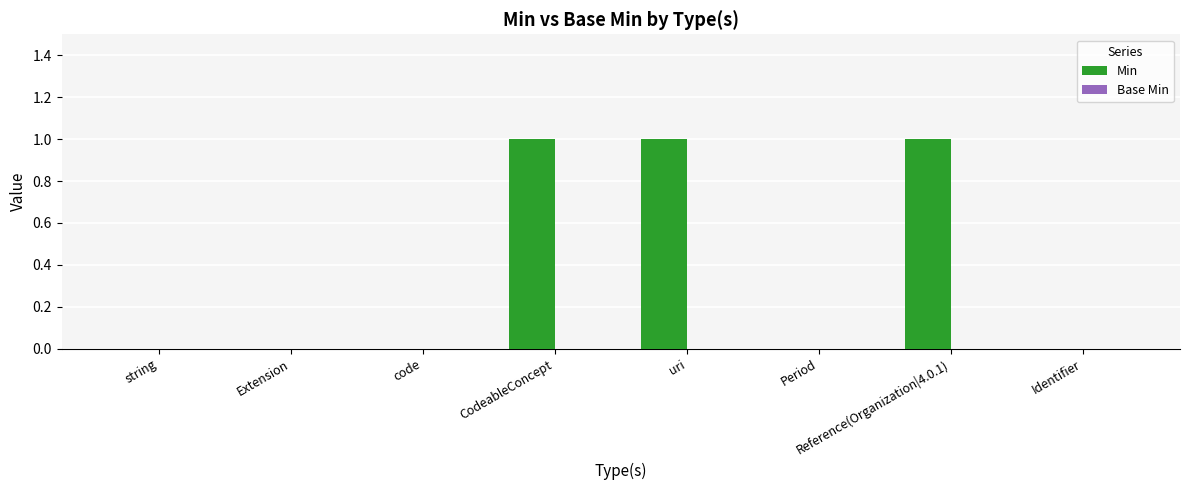

Are the bars horizontal?

No